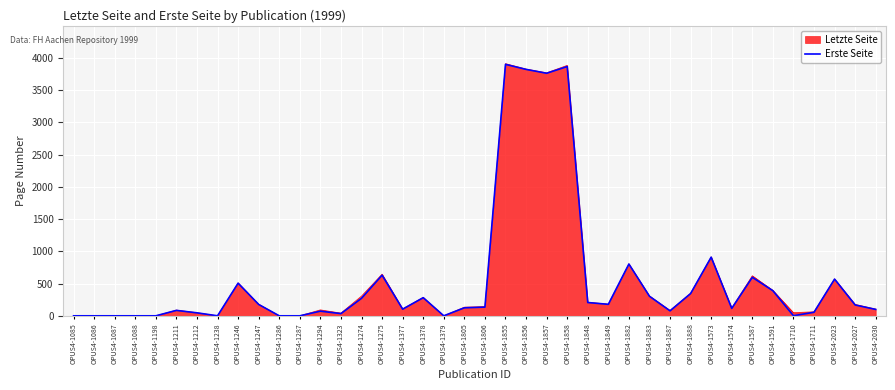

How many lines are shown in the chart?

2